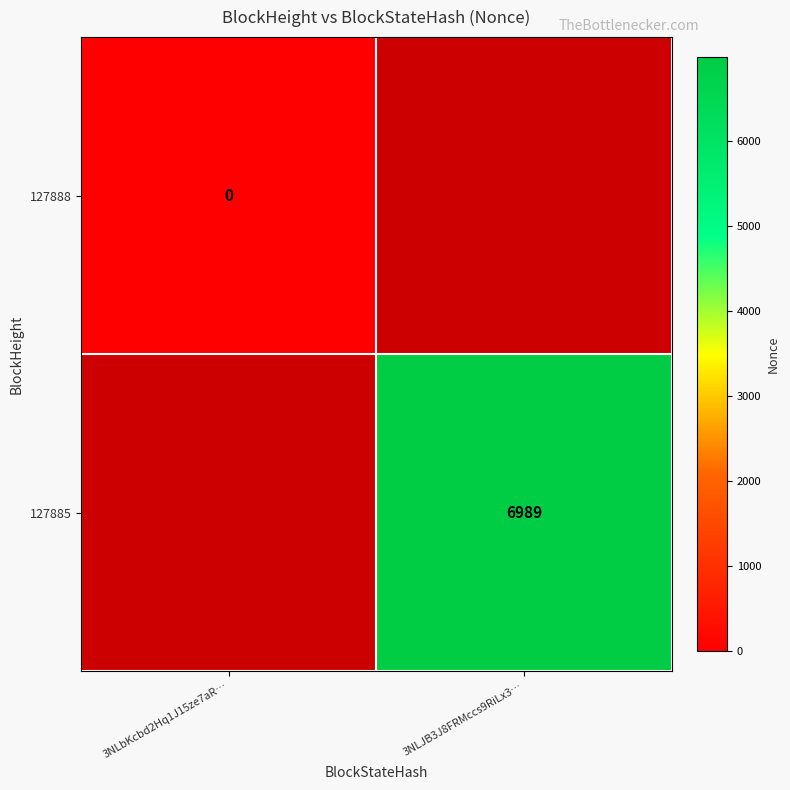

True or false: 127885 has a value of 10052 at 3NLJB3J8FRMccs9RiLx3….

False